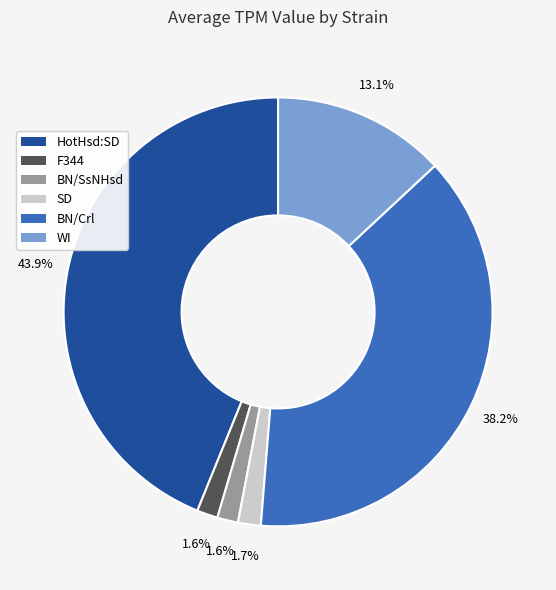

What percentage is the WI slice, to the nearest percent?

13%